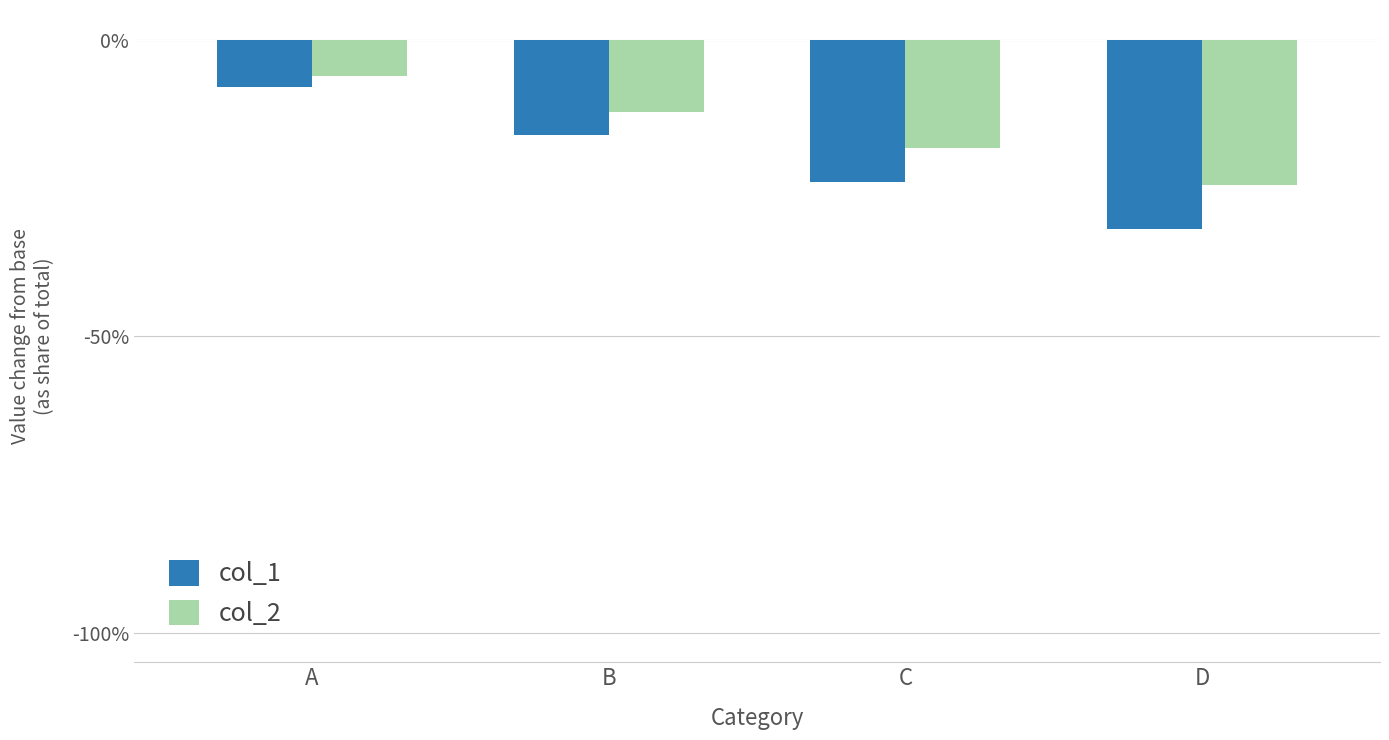

Rank the series at C from highest to lowest value.

col_2, col_1